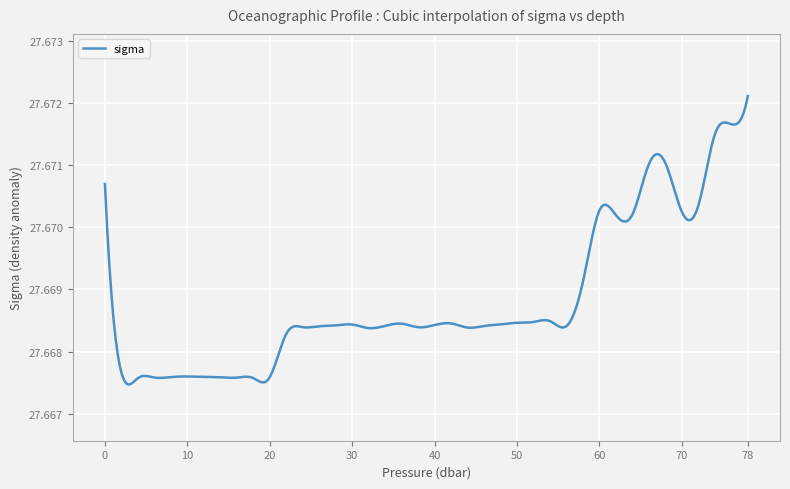

Rank the categories by value from lowest to highest.

19.9, 18.0, 4.0, 15.9, 6.0, 14.1, 8.0, 12.0, 10.0, 2.0, 22.0, 32.0, 44.0, 38.0, 24.0, 26.0, 56.0, 46.0, 34.0, 28.0, 40.0, 30.0, 48.0, 36.0, 42.0, 50.0, 52.0, 54.0, 58.0, 62.0, 64.0, 70.0, 60.0, 72.0, 0.0, 66.0, 68.0, 74.0, 76.0, 78.0